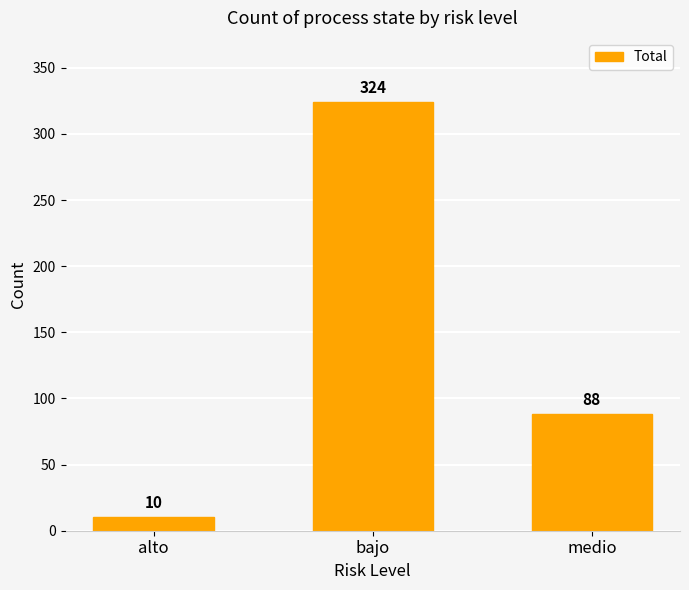

Reading left to right, what are all the values shown in this chart?

10	324	88